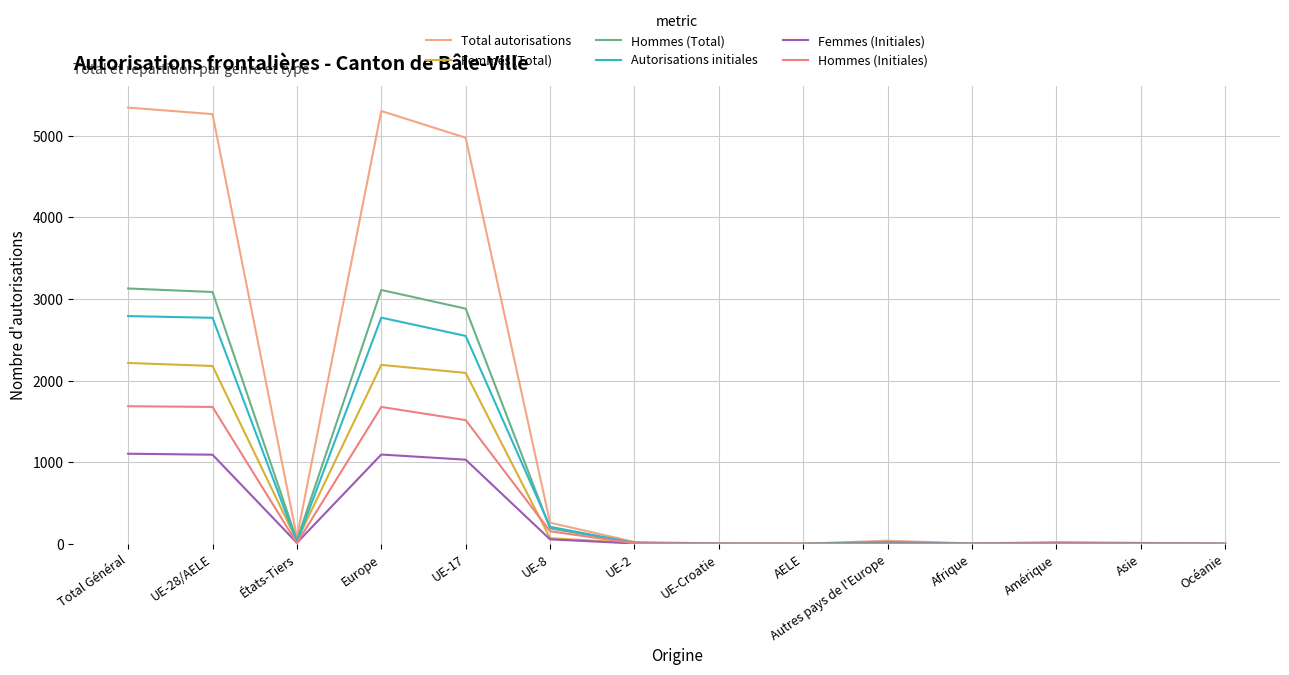

Which series has the largest total across all categories?

Total autorisations